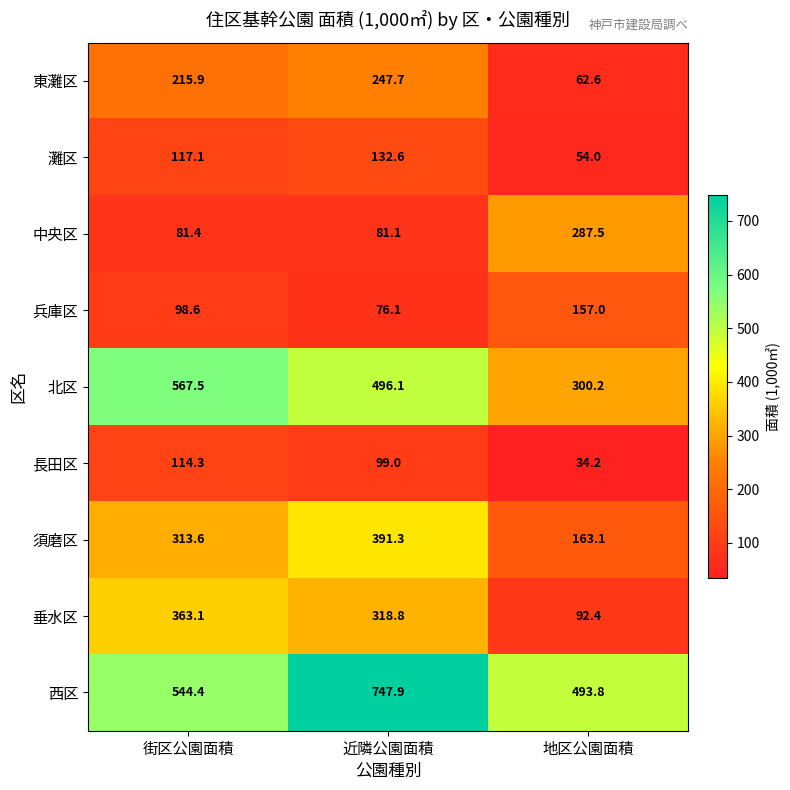

At which label is 長田区 closest to 74?

近隣公園面積